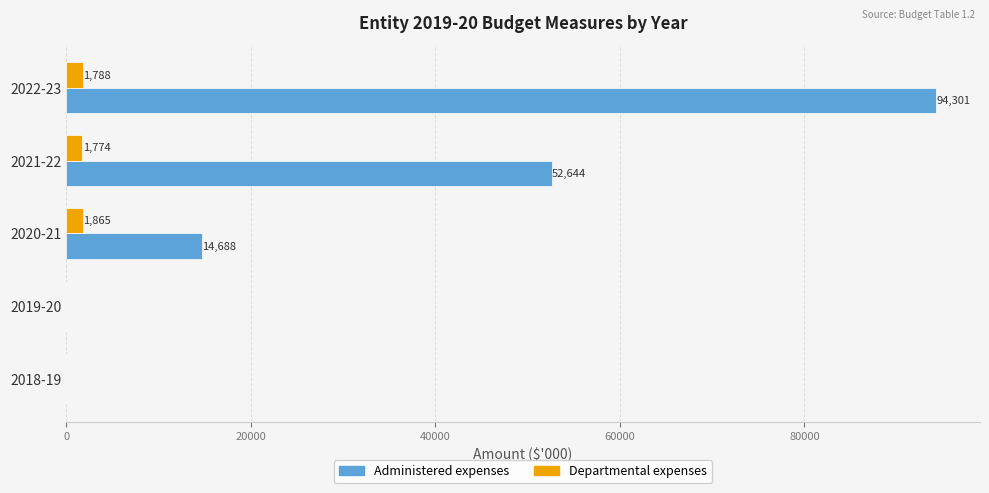

The value of Administered expenses at 2019-20 is -33815. True or false?

False